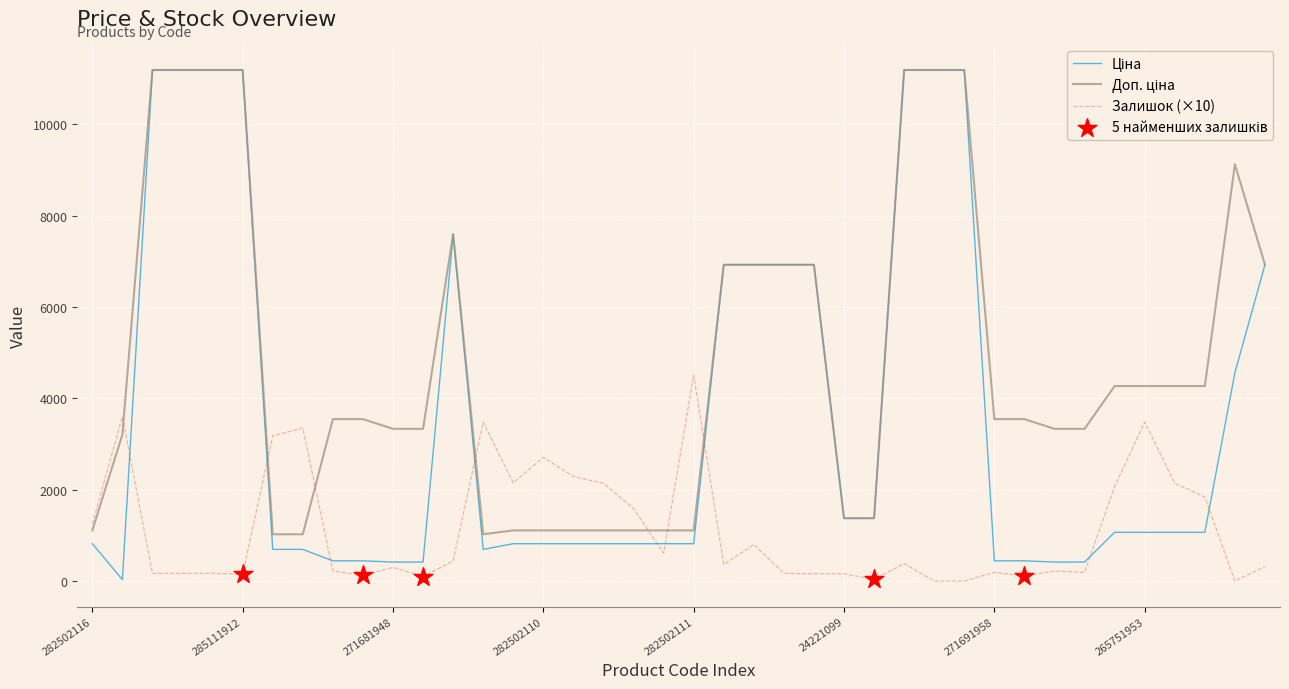

What is the maximum value shown in the chart?

11188.2